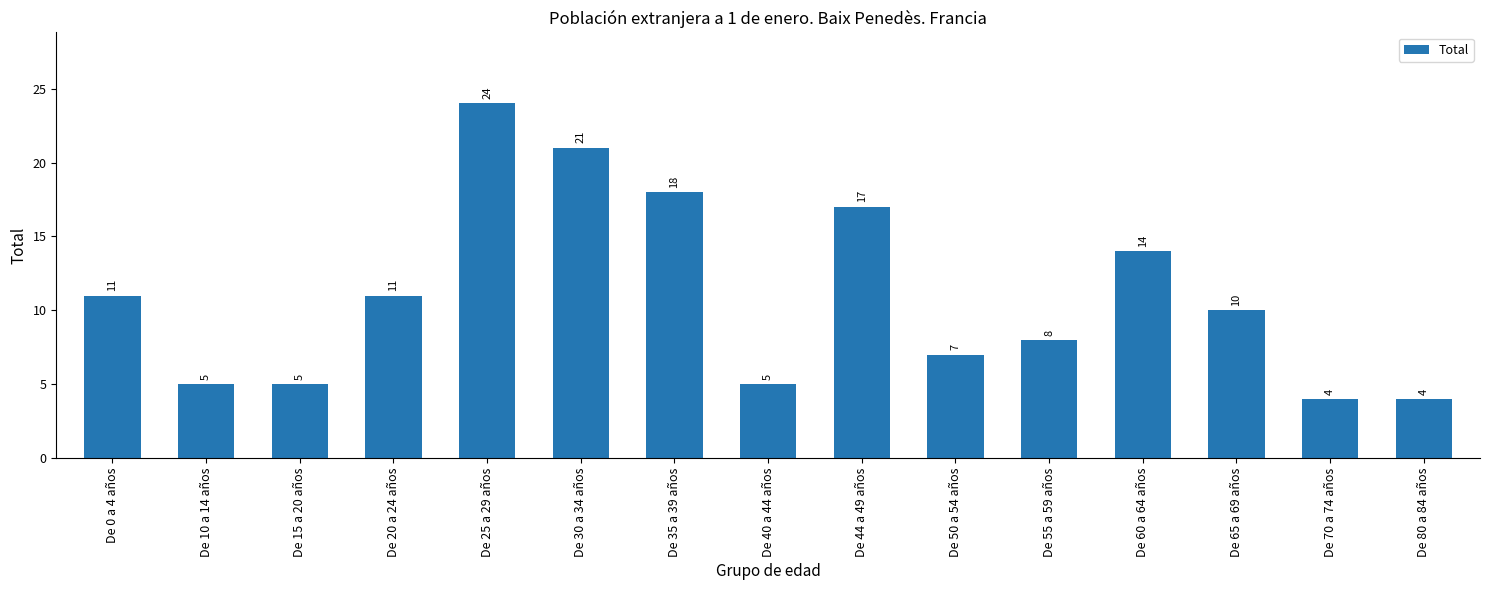

What is the ratio of the value at De 50 a 54 años to the value at De 20 a 24 años?

0.6